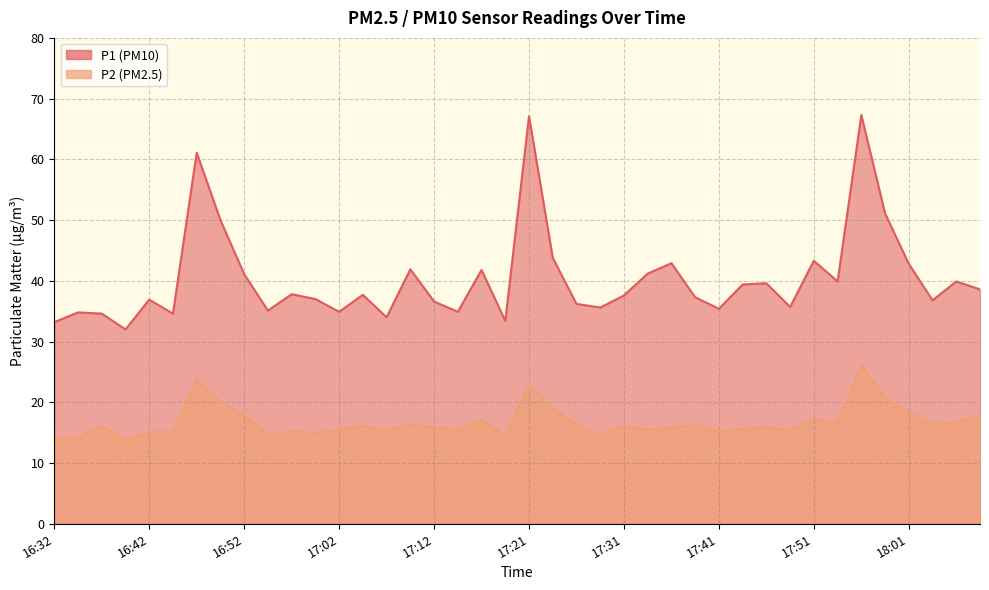

Is it true that P2 equals 23.8 at 16:47?

True